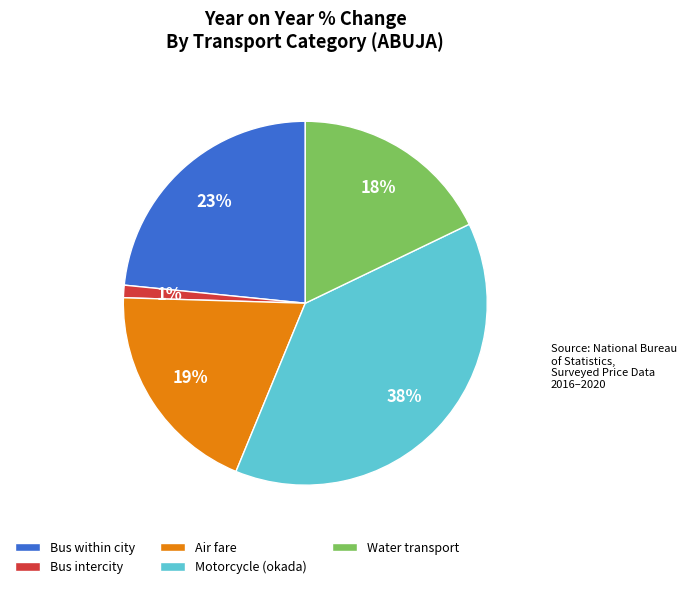

To the nearest percent, what is the difference between the largest and smallest slice percentages?

37%